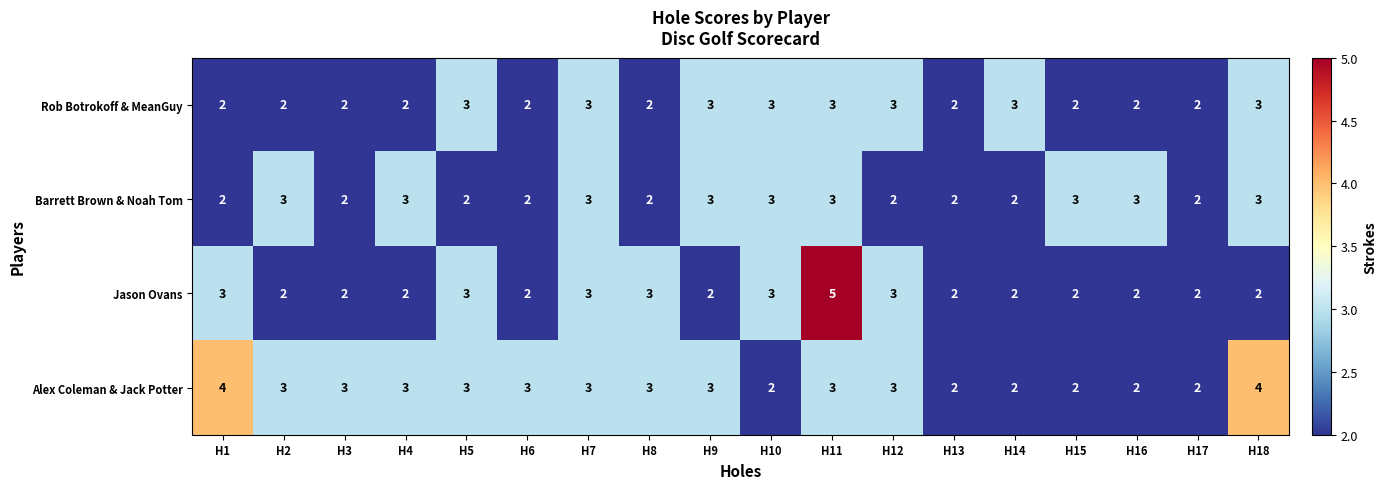

What is the average value of the Alex Coleman & Jack Potter series?

3